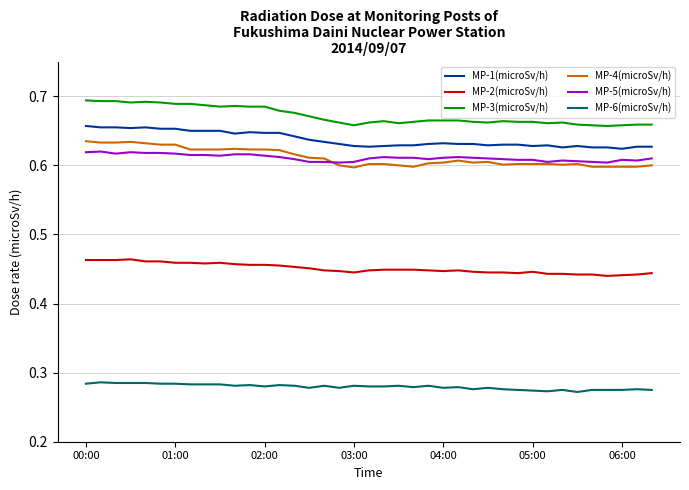

Which series has the largest total across all categories?

MP-3(microSv/h)